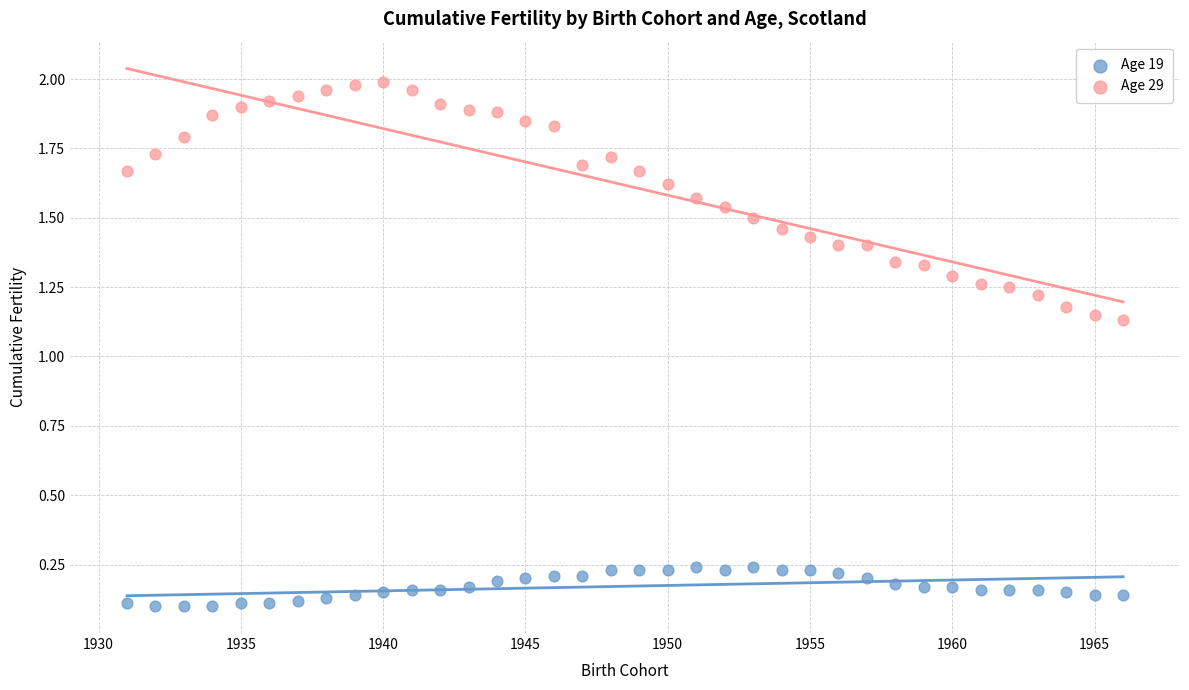

What are all the series names shown in the legend?

Age 19, Age 29